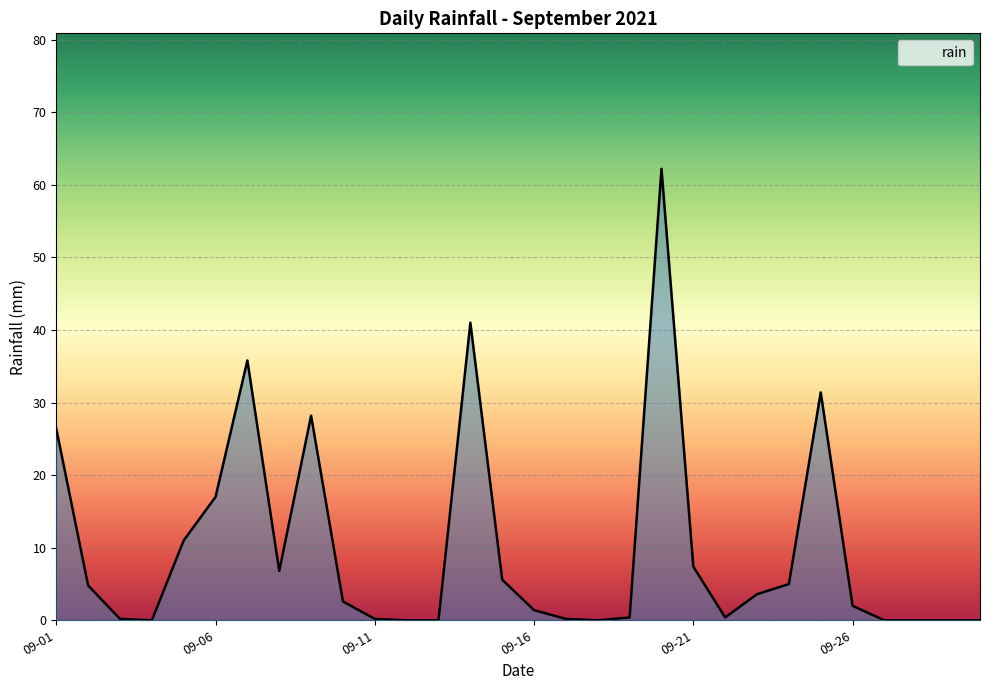

What is the difference between the maximum and minimum values?

62.2